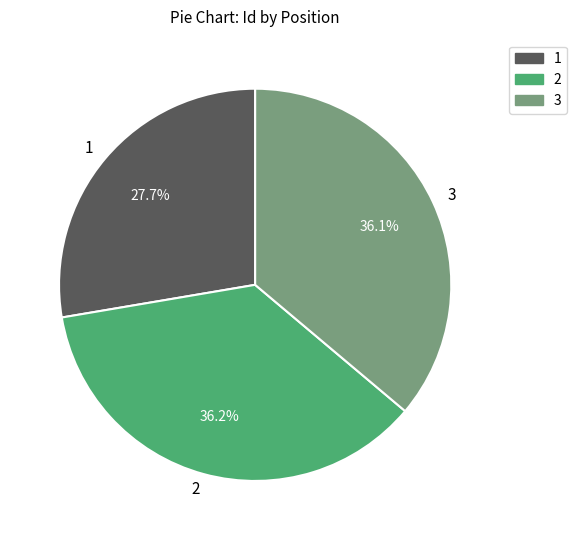

What percentage is the 1 slice, to the nearest percent?

28%